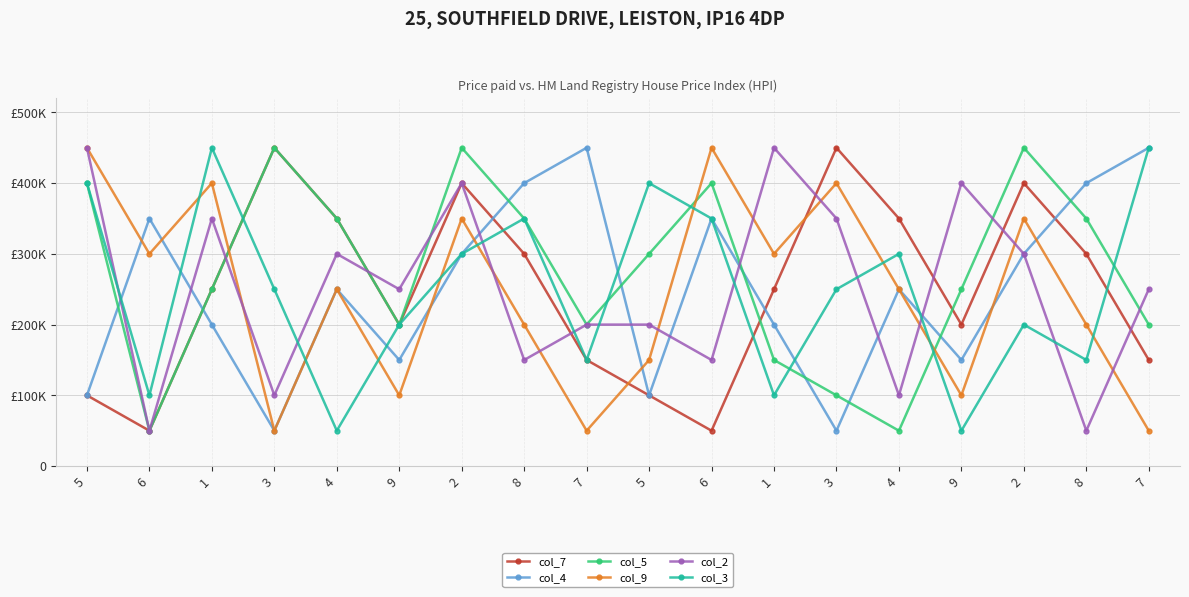

After their last crossing, which series has the higher values: col_4 or col_2?

col_2